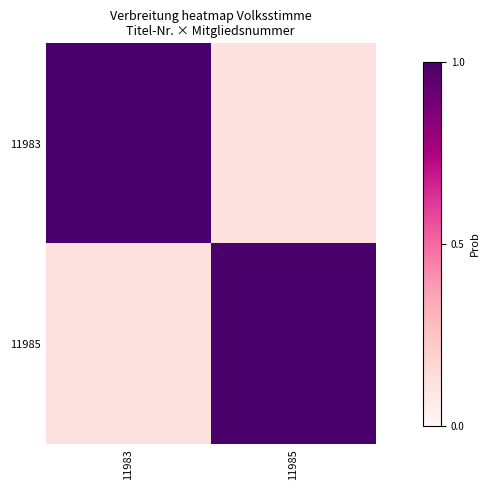

Reading left to right, list all the values displayed in this chart.

11983: 11983=1.0	11985=0.1
11985: 11983=0.1	11985=1.0